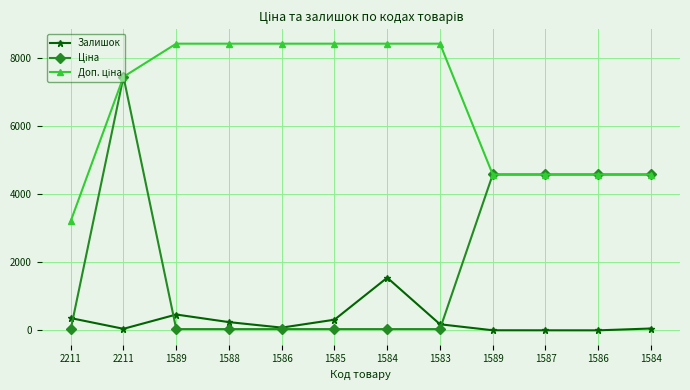

How many lines are shown in the chart?

3